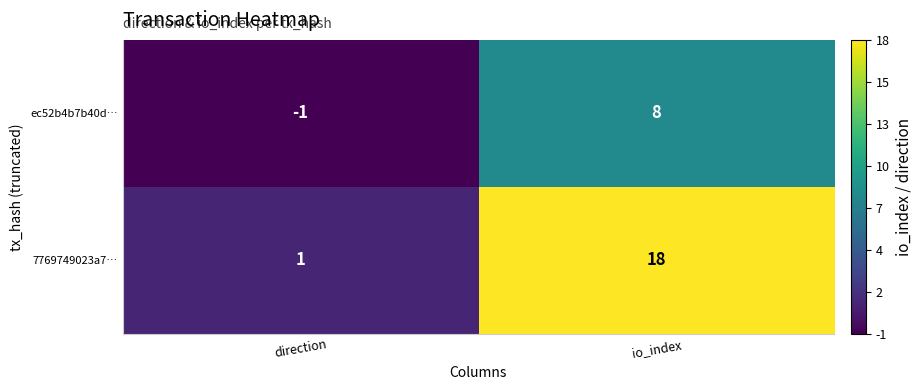

Is it true that 7769749023a7… equals 4 at io_index?

False